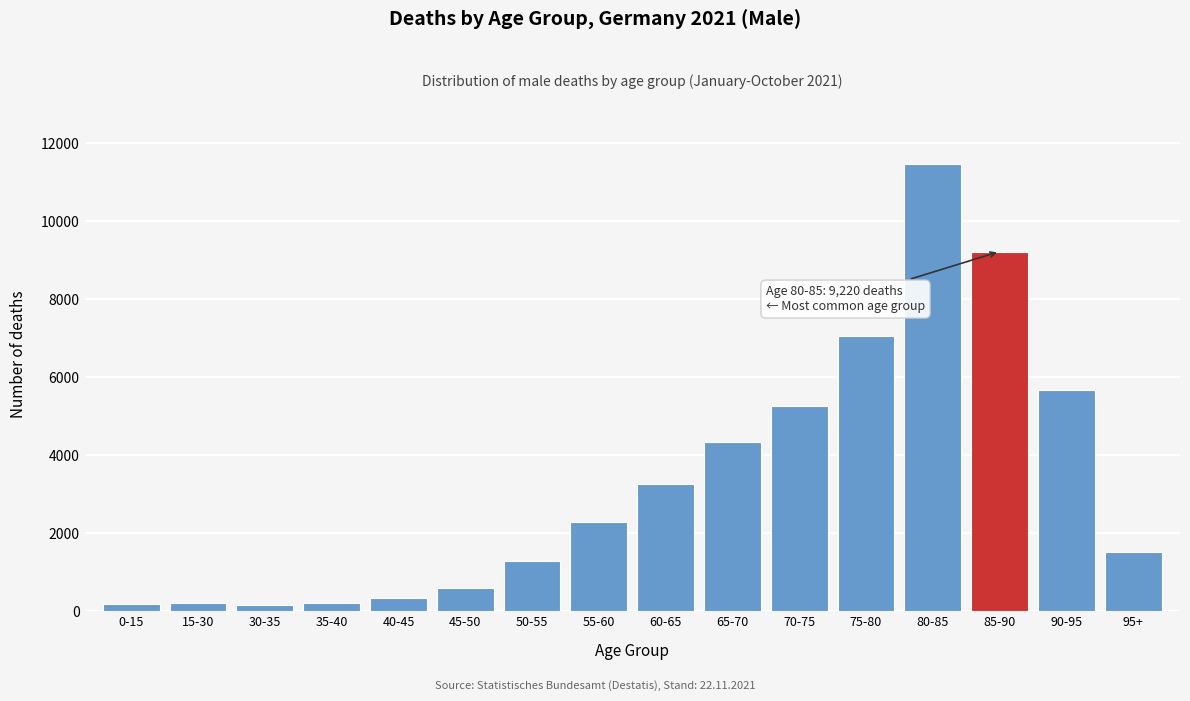

The value at 65-70 is 4328. True or false?

True